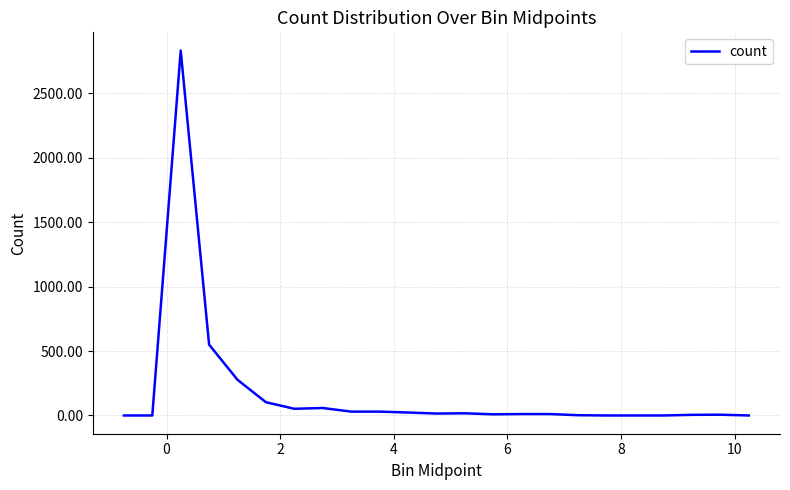

What is the difference between the maximum and minimum values?

2833